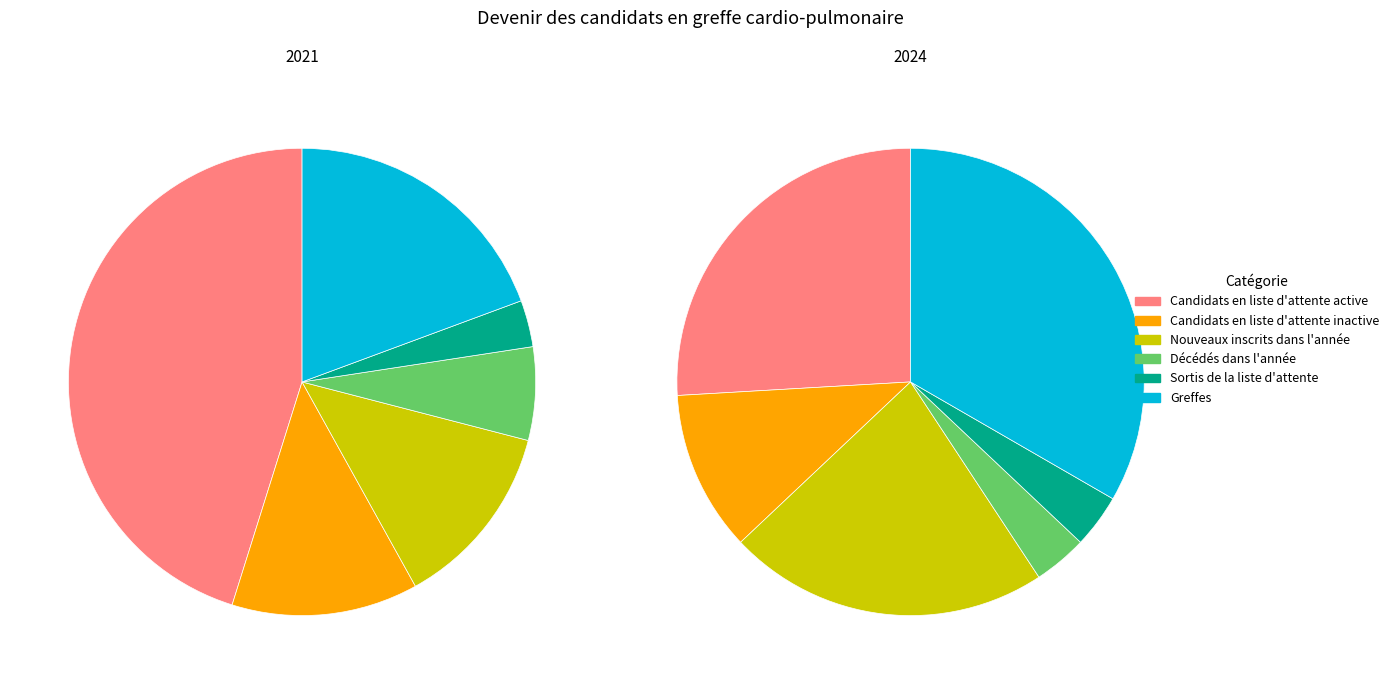

Between Nouveaux inscrits dans l'année and Greffes, which is larger?

Greffes